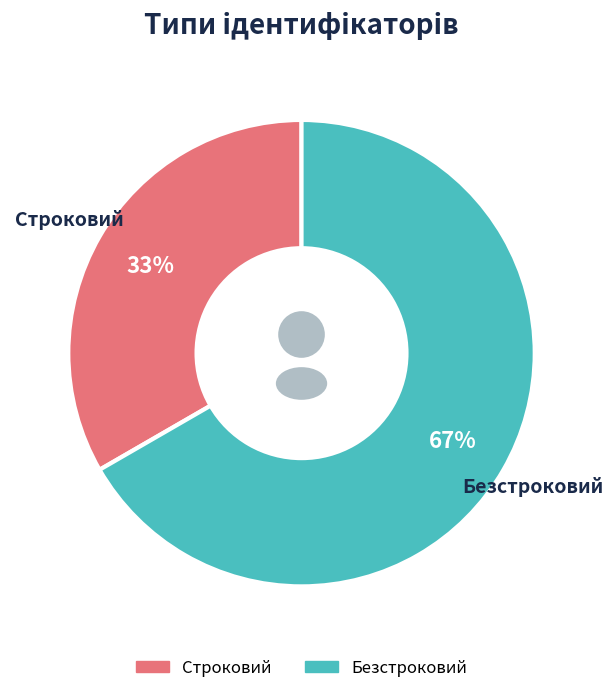

Which has a higher value, Строковий or Безстроковий?

Безстроковий